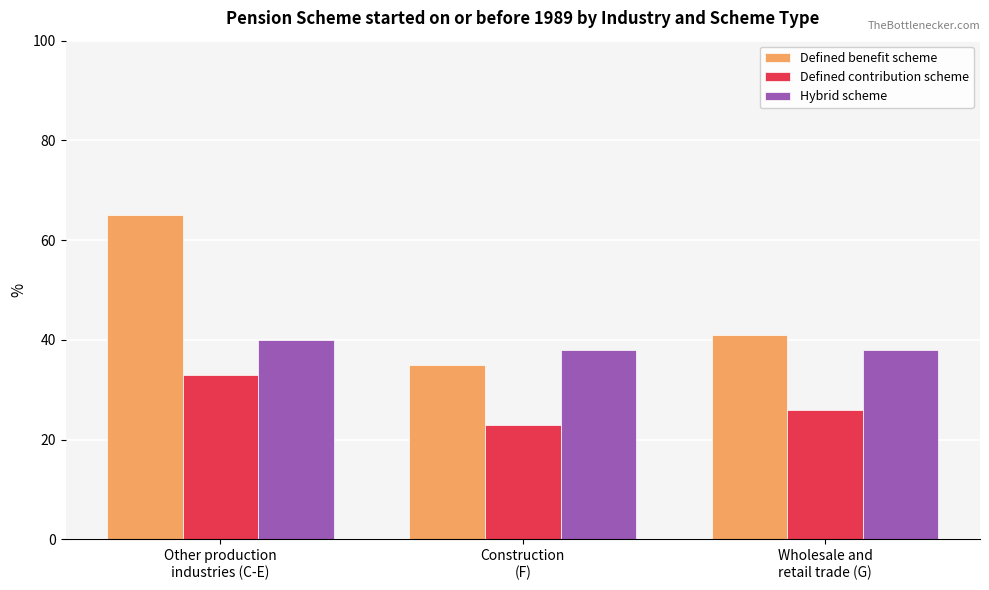

What are all the series names shown in the legend?

Defined benefit scheme, Defined contribution scheme, Hybrid scheme